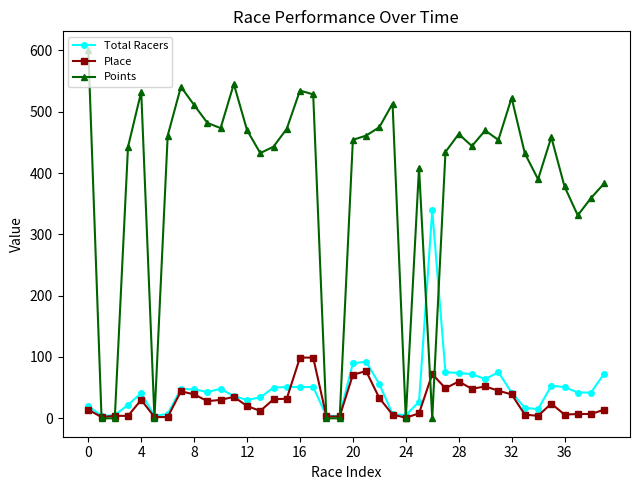

What is the average value of the Points series?

382.5